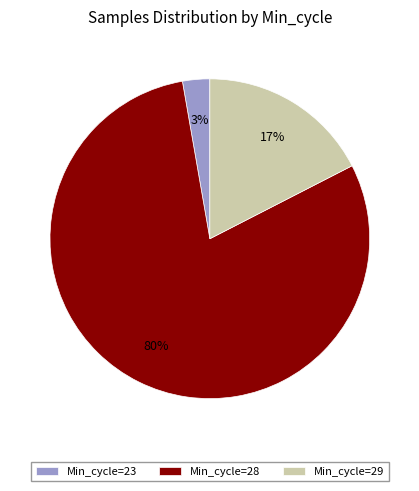

To the nearest percent, what is the average slice percentage?

33%